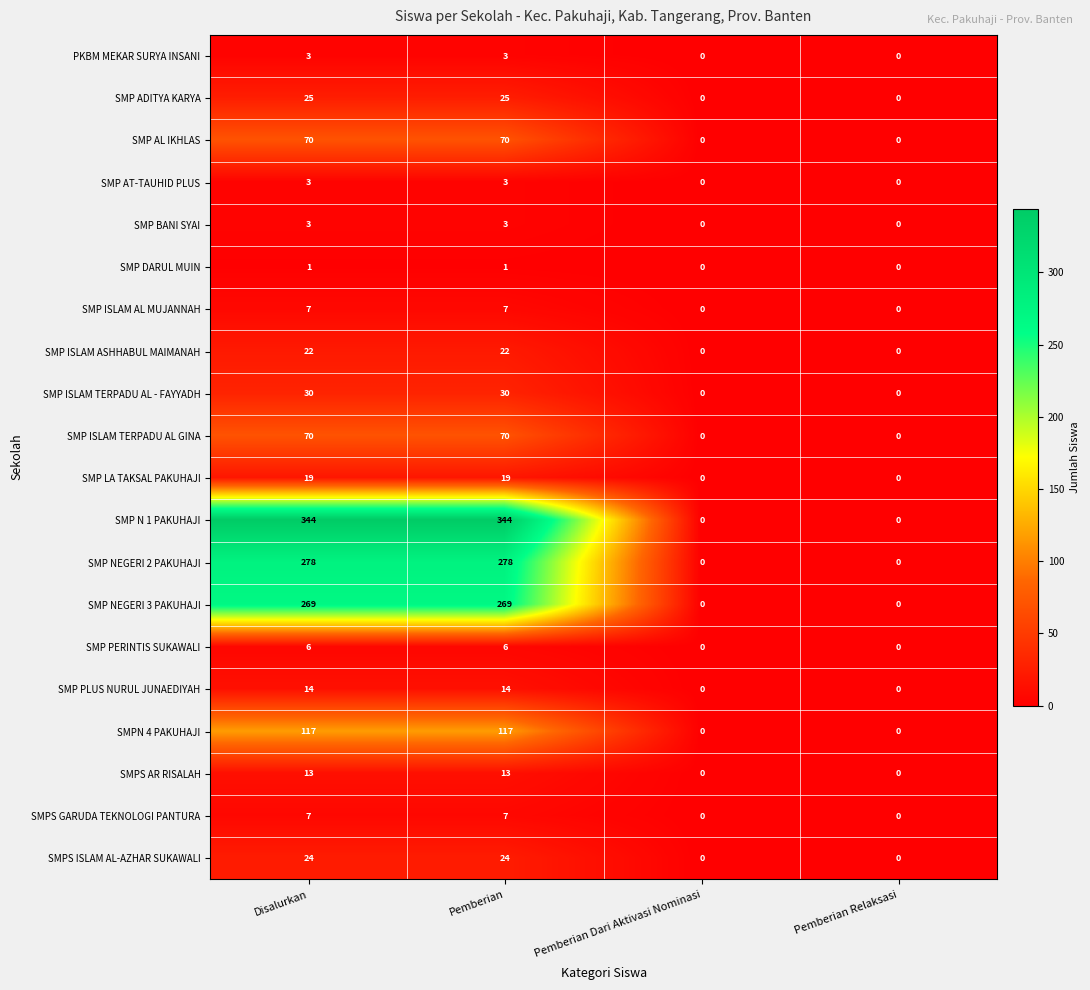

Which series has the largest total across all categories?

SMP N 1 PAKUHAJI